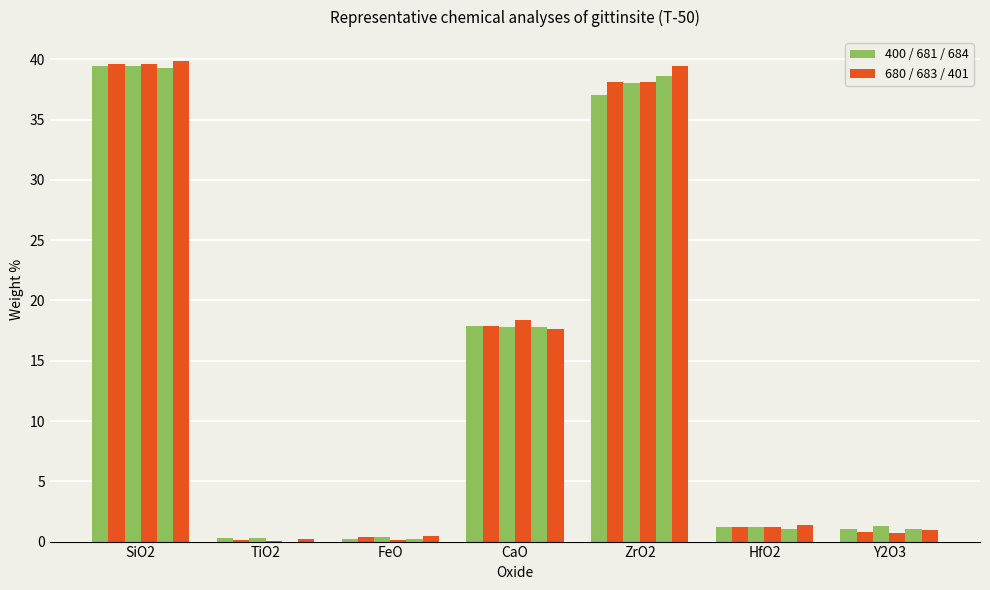

Does the chart contain stacked bars?

No